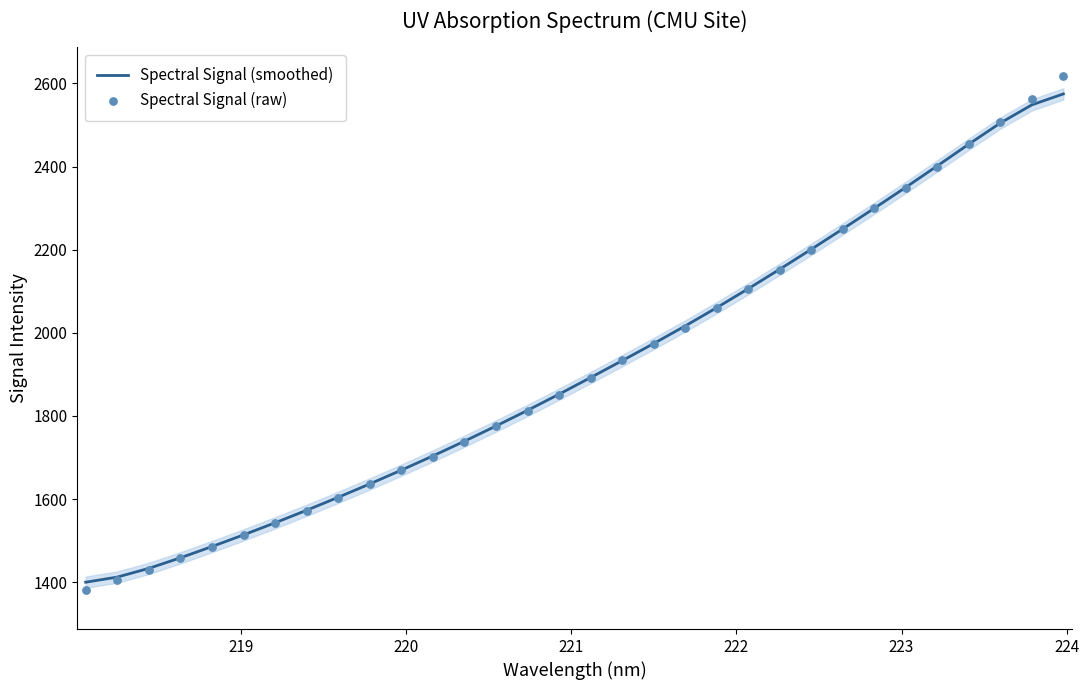

Which series has the largest Y range (max minus min)?

Spectral Signal (raw)